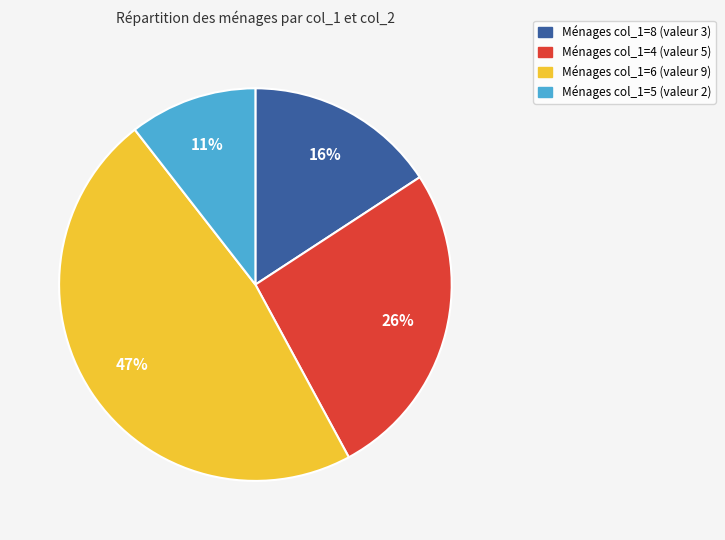

Count the number of slices in the pie.

4